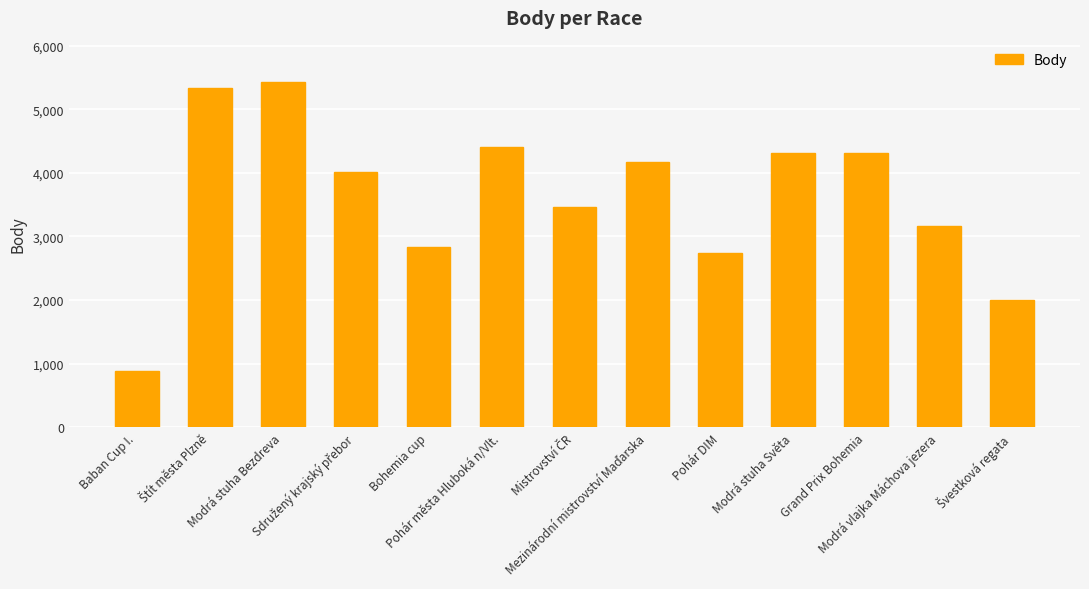

How many data points are less than 4016?

6